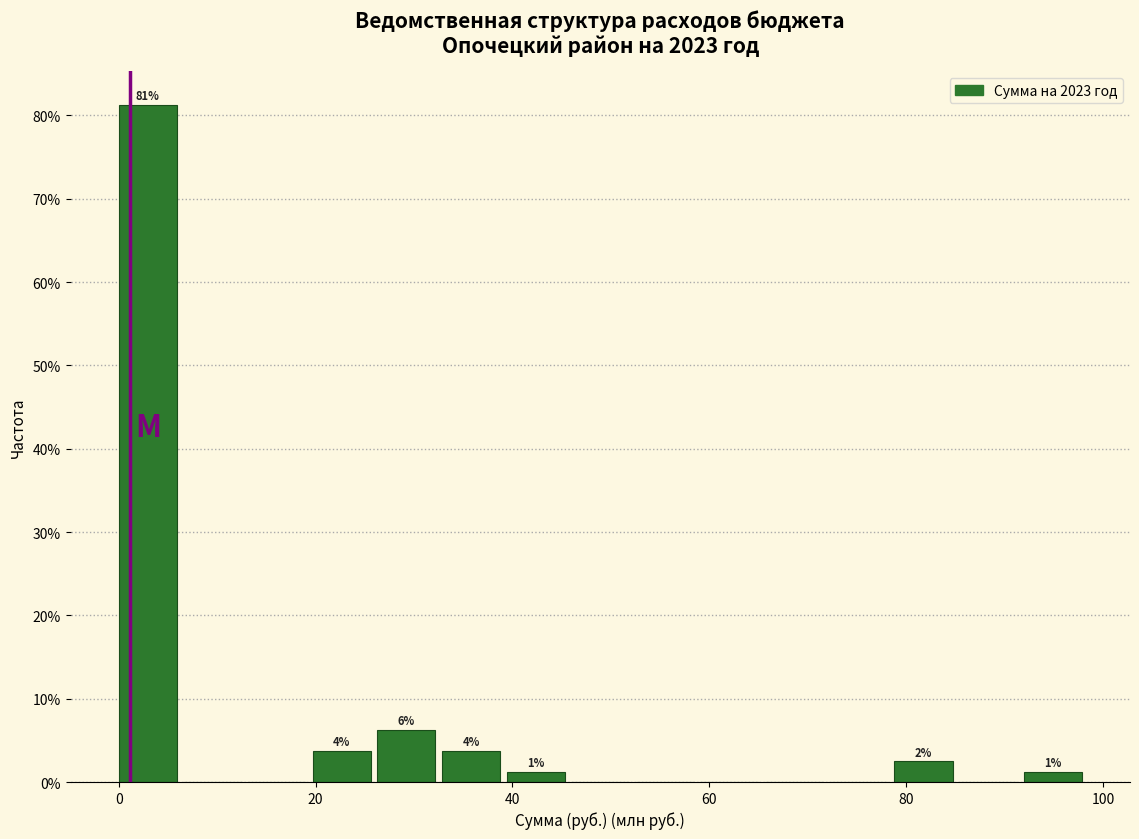

Around what value on the x-axis is the tallest bar? Give the approximate position of its centre, as read against the axis.

2